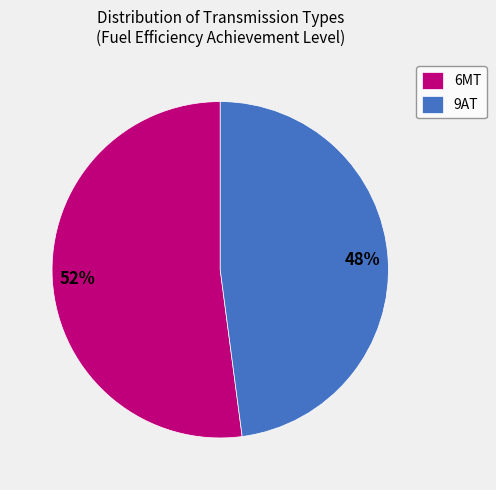

Which category has the smallest portion of the pie?

9AT